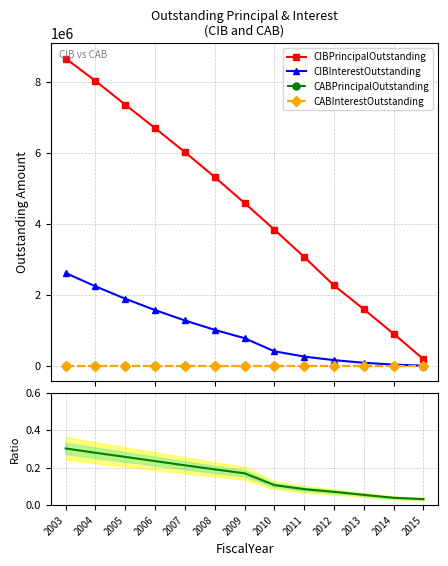

True or false: CIBInterest/CIBPrincipal and CIBInterestOutstanding cross at least once.

False